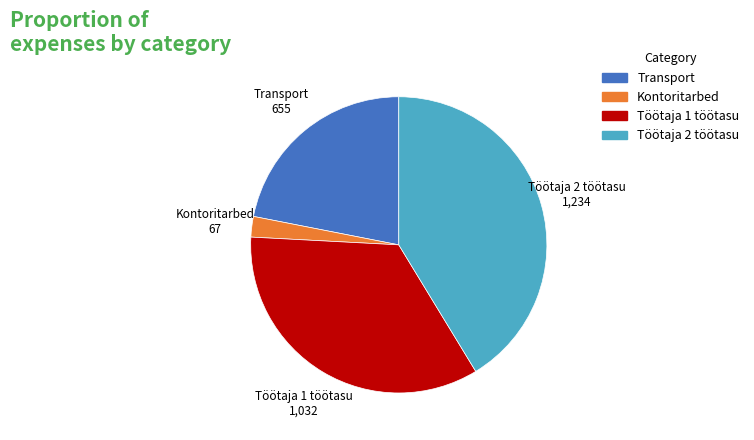

Which category has the smallest portion of the pie?

Kontoritarbed